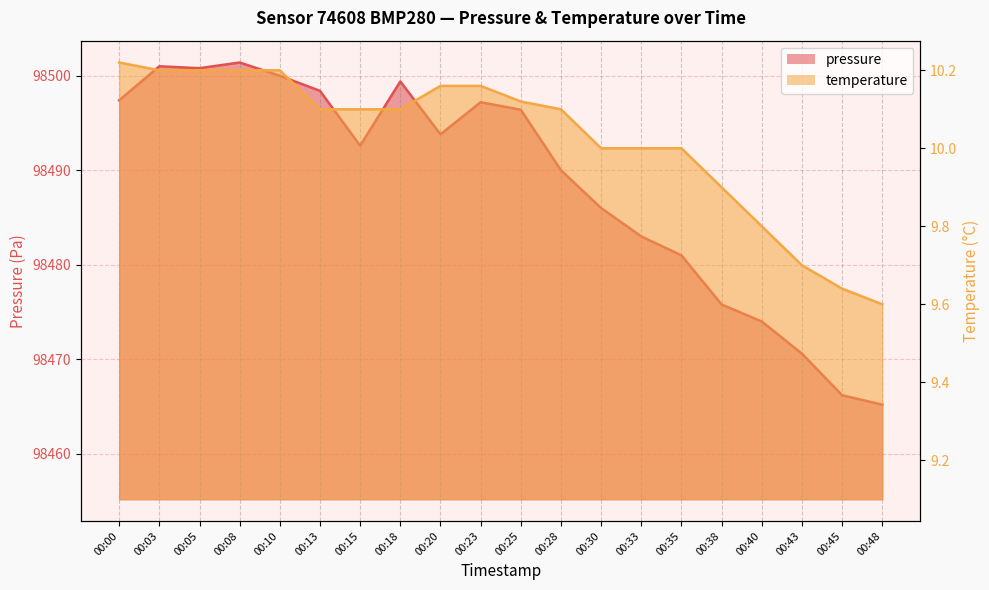

Rank the series by their maximum value, from highest to lowest.

pressure, temperature